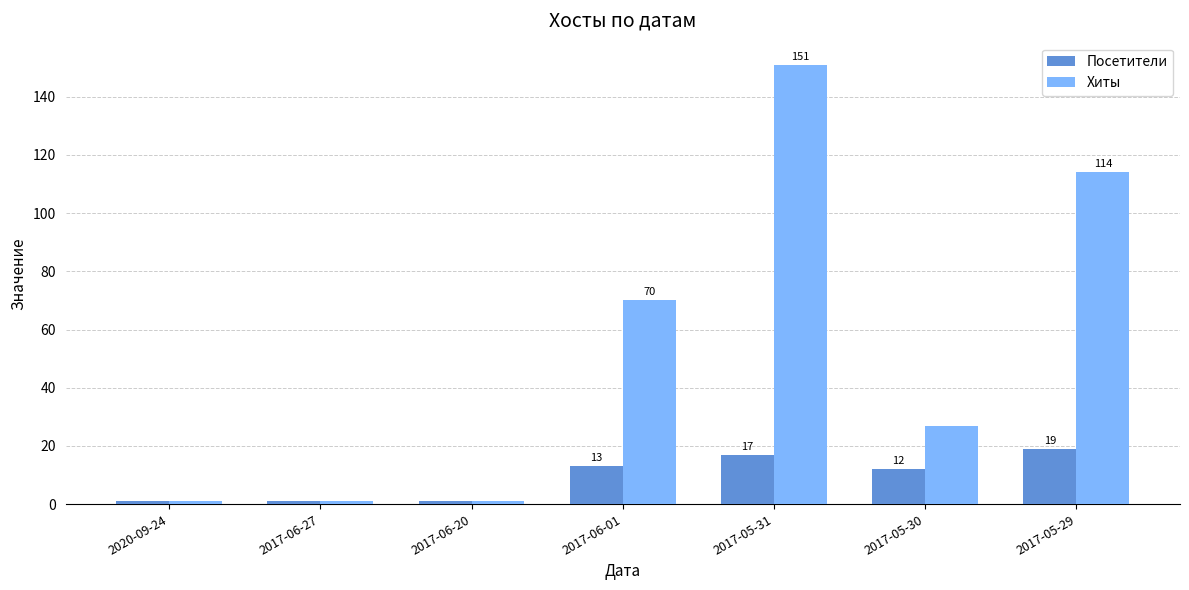

True or false: Посетители has a value of 1 at 2017-06-27.

True